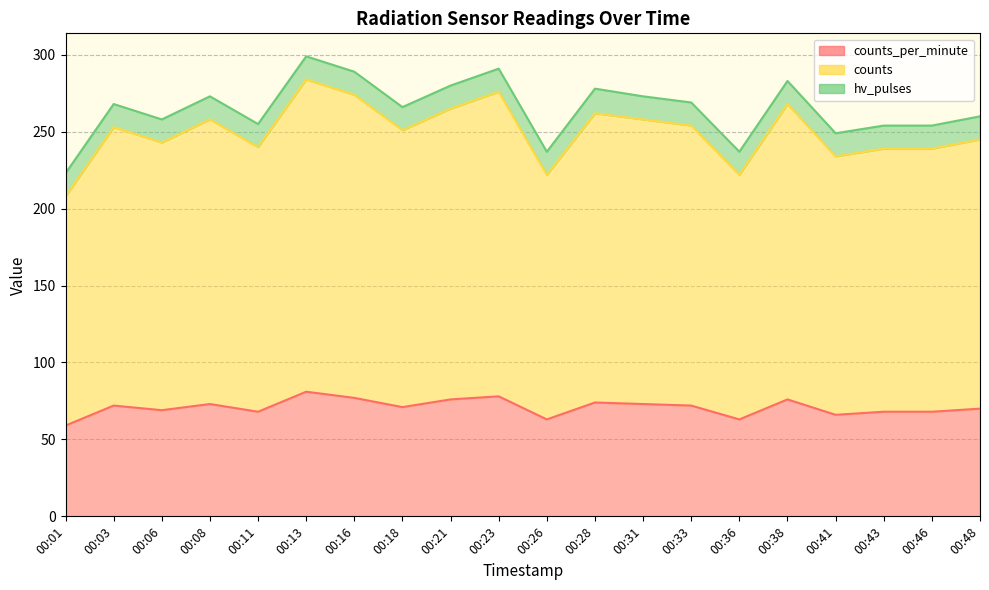

True or false: counts and counts_per_minute cross at least once.

False